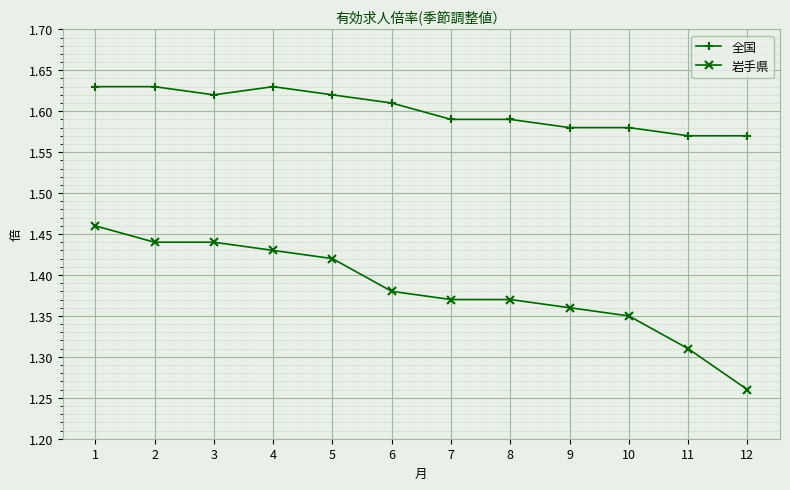

True or false: 全国 and 岩手県 intersect in this chart.

False